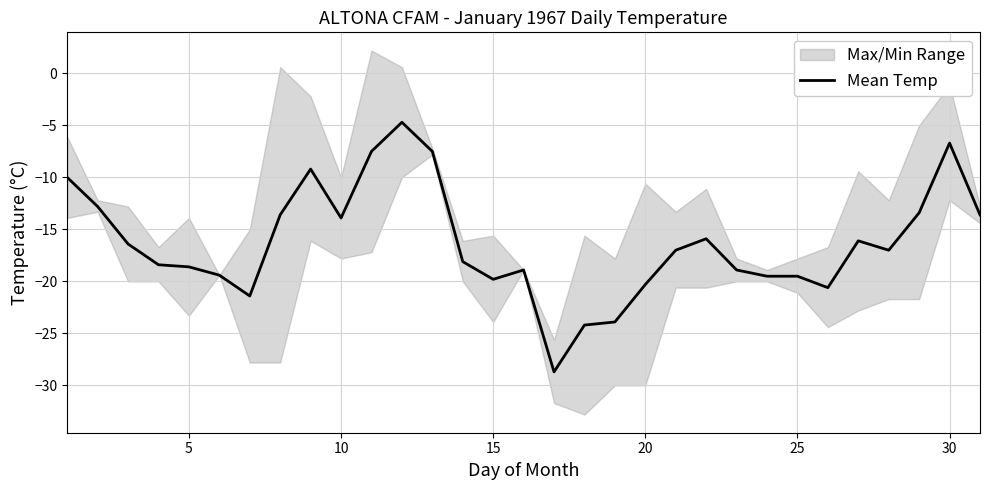

What is the highest value of the Mean Temp series?

-4.7